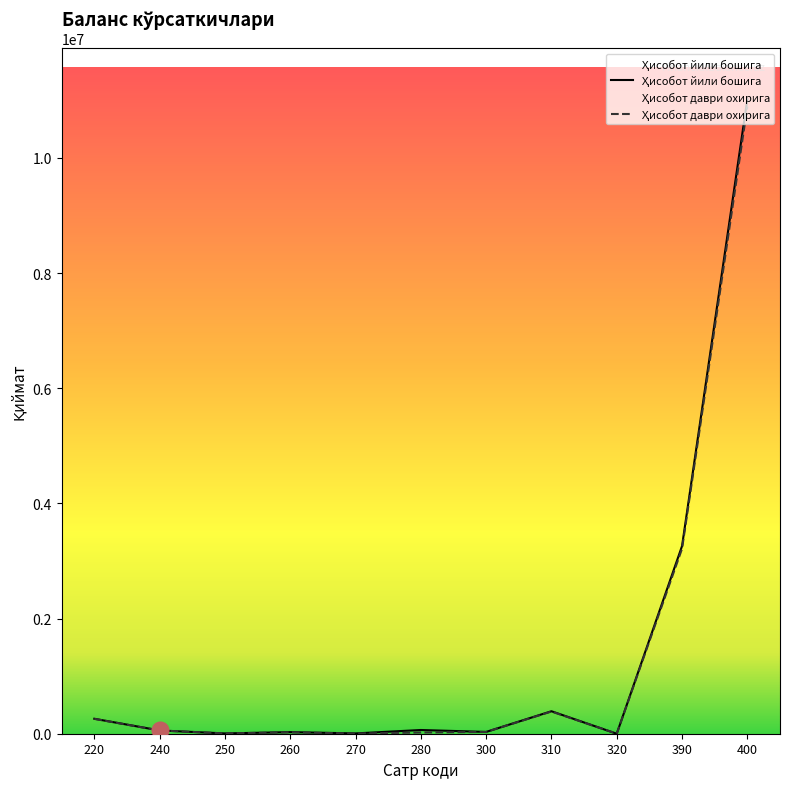

The value of Ҳисобот йили бошига at 280 is 92467.2. True or false?

False